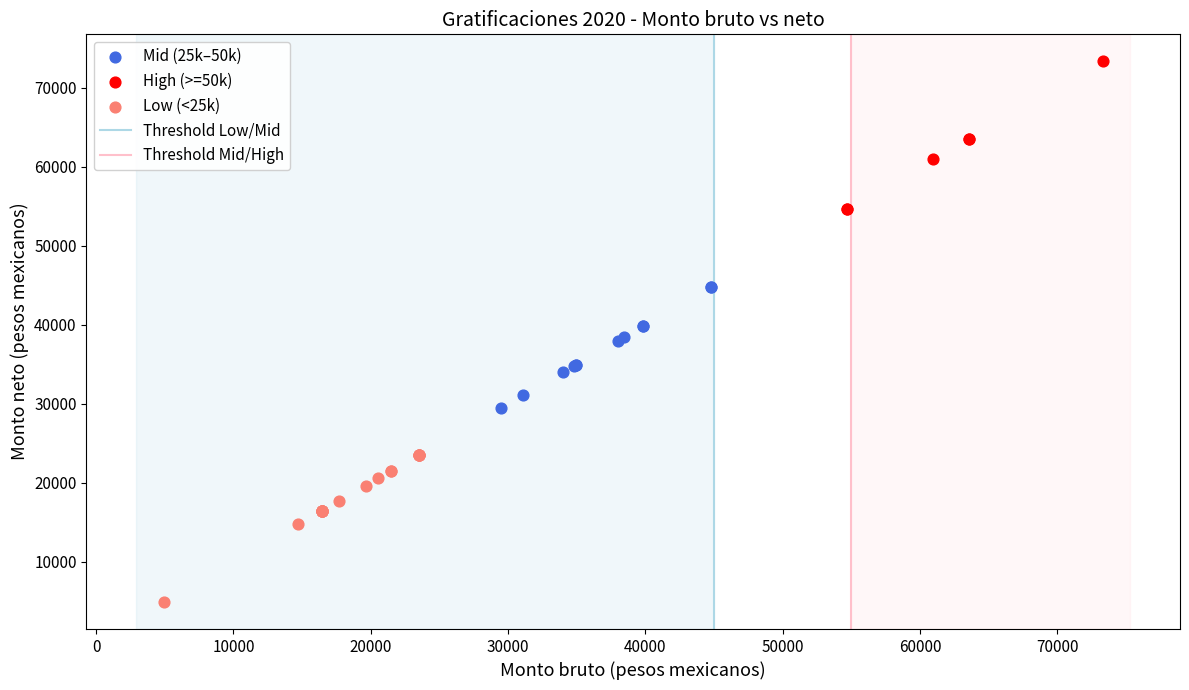

Which series reaches the minimum Y coordinate?

Low (<25k)